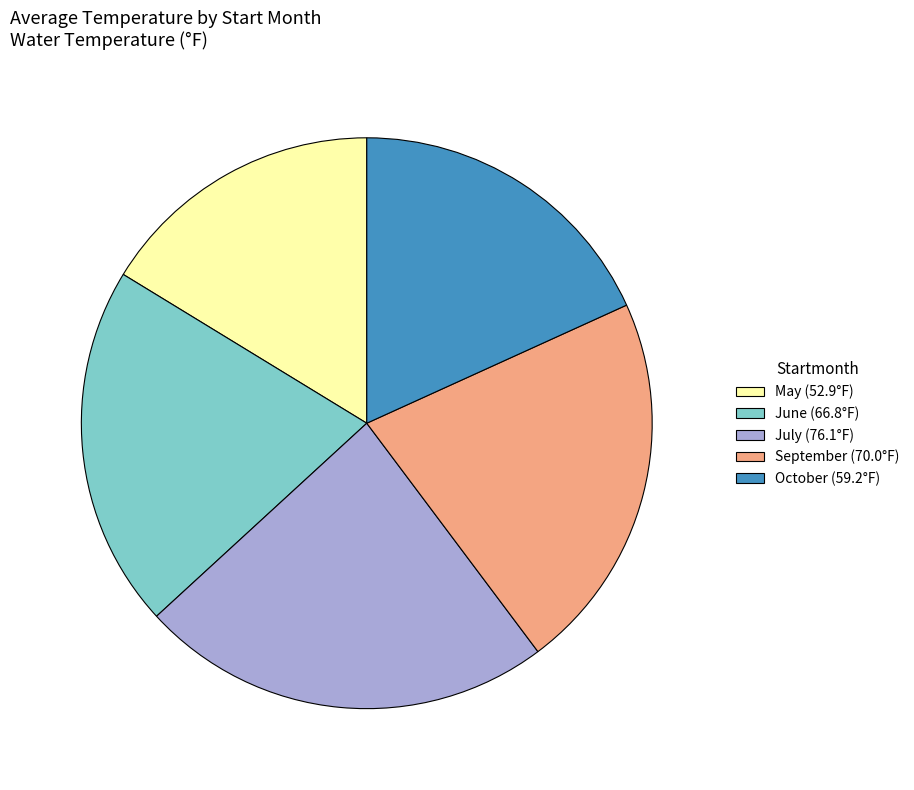

What is the ratio of the value at June (66.8°F) to the value at July (76.1°F)?

0.9